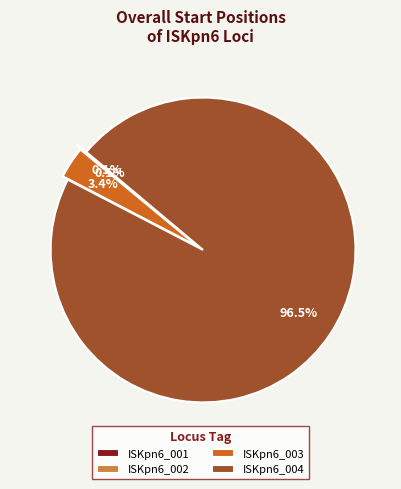

Which slice represents more than half of the pie?

ISKpn6_004